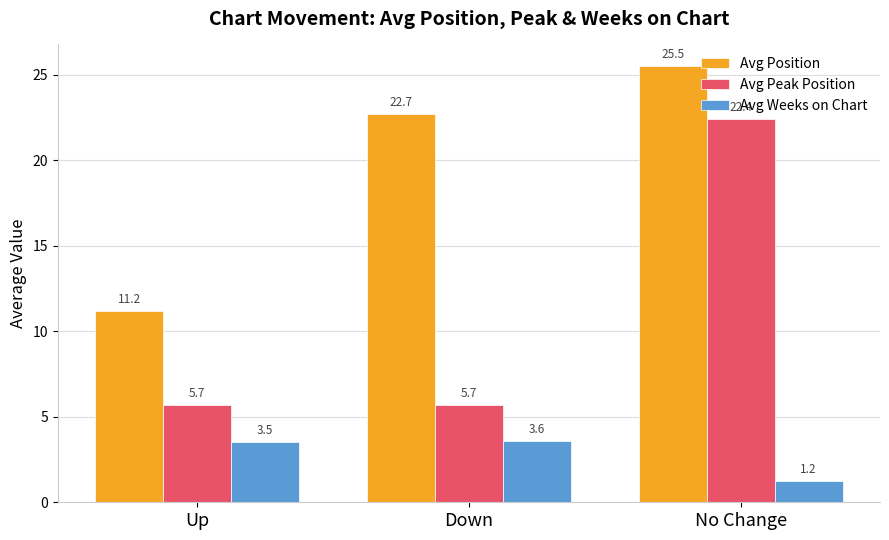

Which series has the widest spread of values?

Avg Peak Position